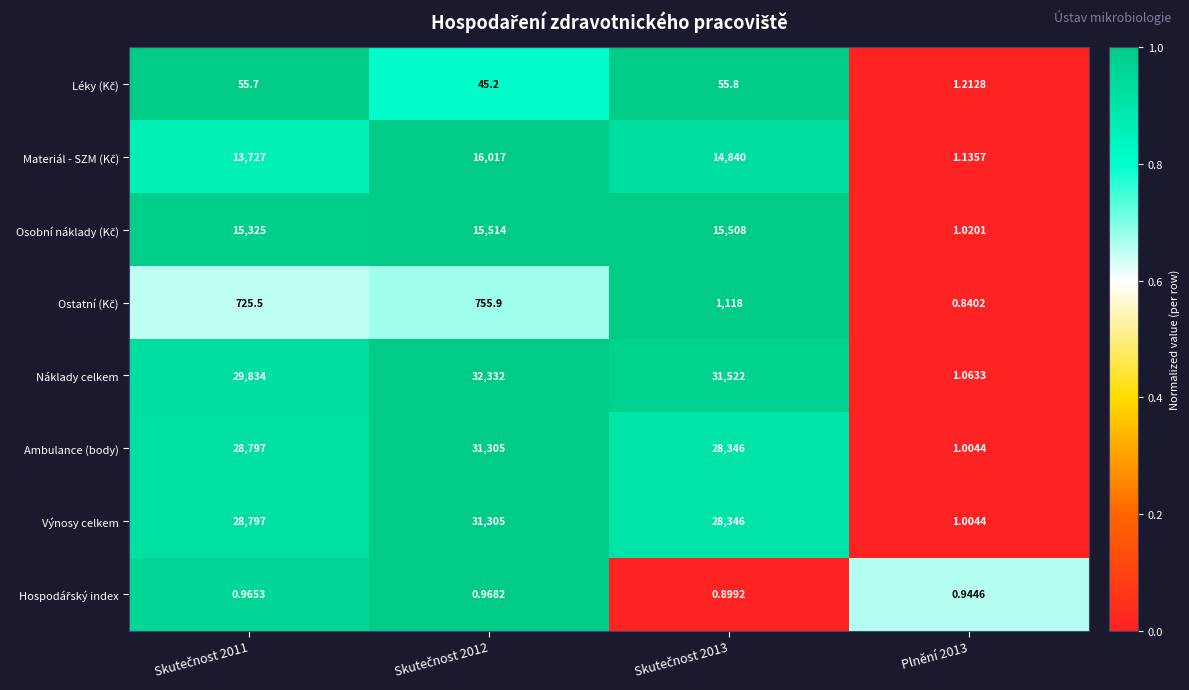

Which series has the largest range (max minus min)?

Náklady celkem